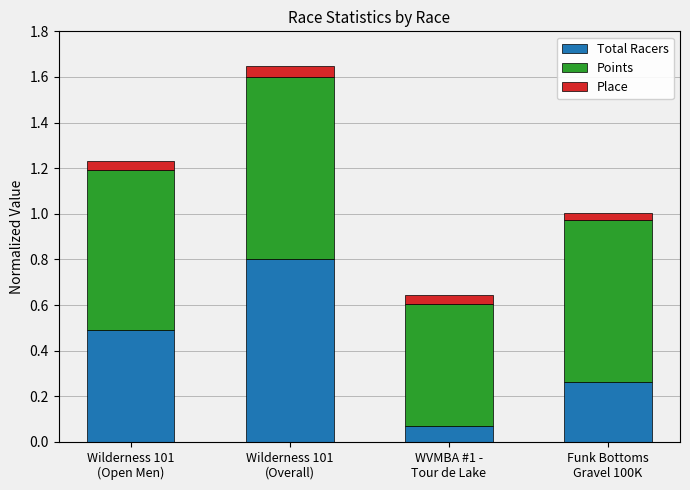

What is the highest value of the Total Racers series?

0.8